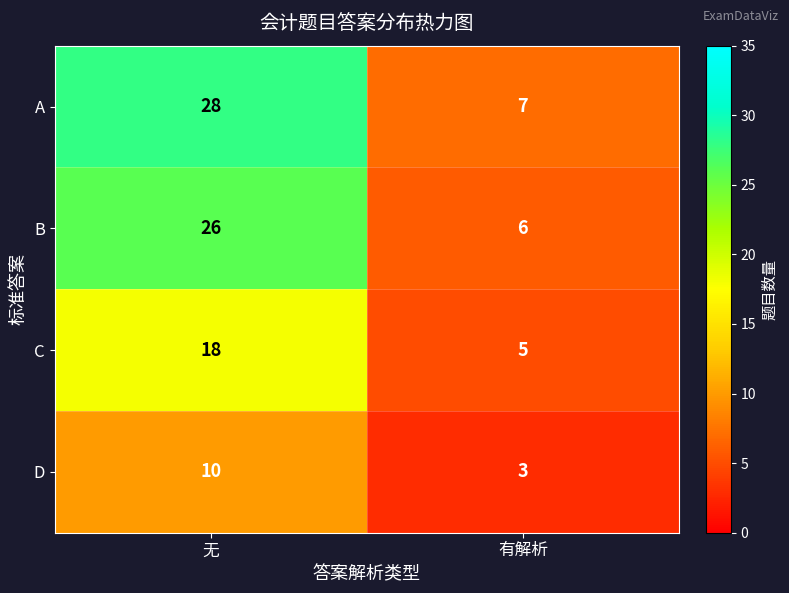

Reading left to right, extract all data points from this chart.

A: 无=28	有解析=7
B: 无=26	有解析=6
C: 无=18	有解析=5
D: 无=10	有解析=3